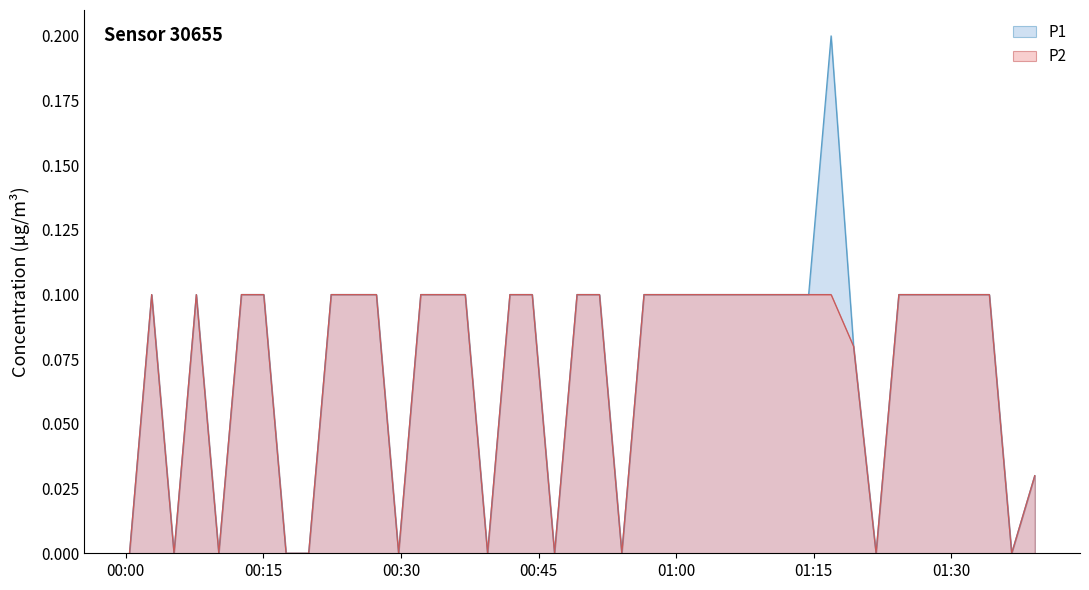

True or false: P1 and P2 intersect in this chart.

False